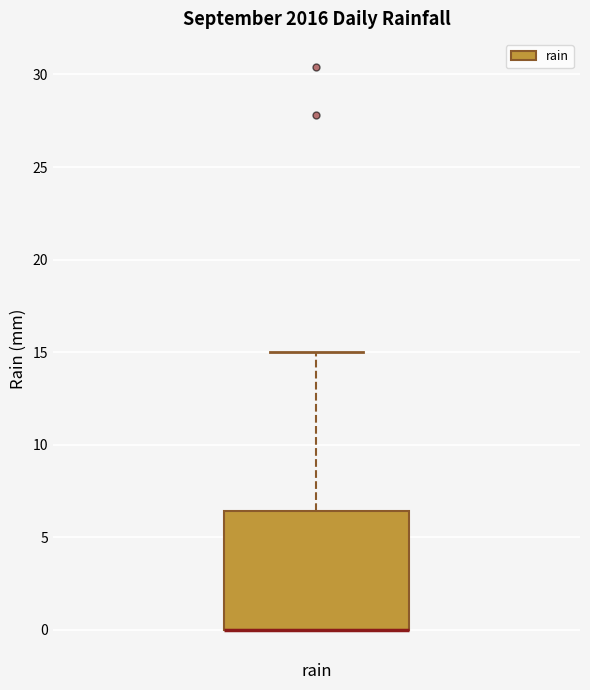

Read this box plot against the y-axis: the position of the median line, the range covered by the box, and the ends of both whiskers. The values are not printed on the chart, so give them approximately, as read against the axis.

median 0.0 (drawn on the box's lower edge), box 0.0 to 6.5, whiskers 0.0 to 15.0